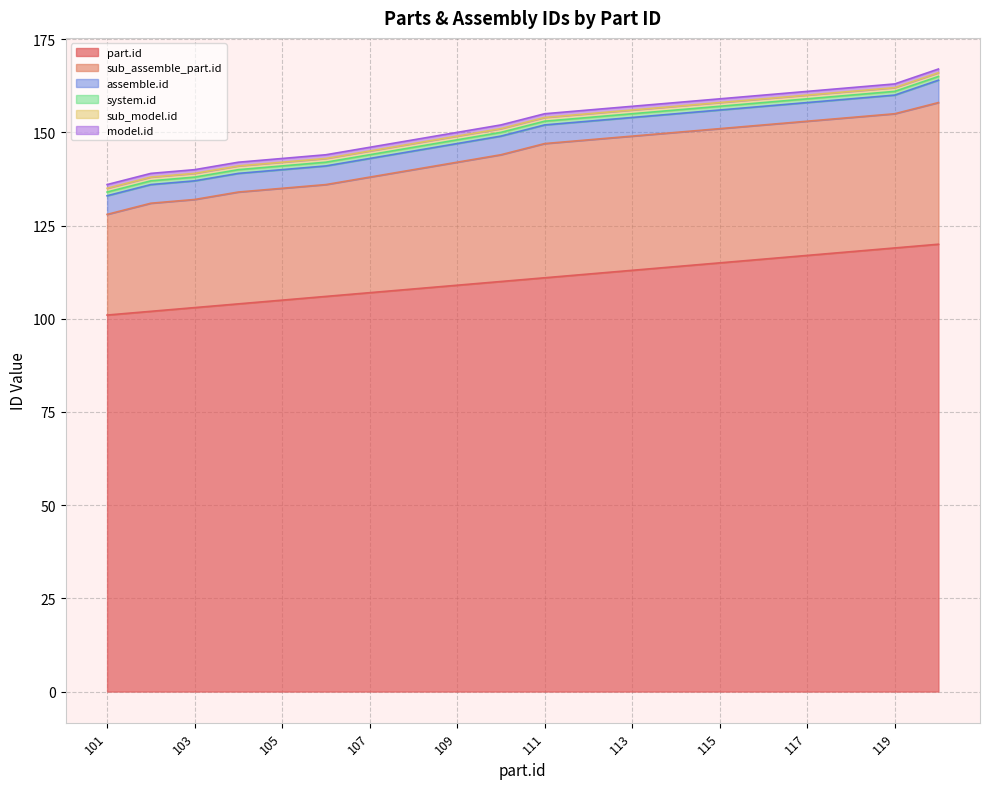

What are all the series names shown in the legend?

part.id, sub_assemble_part.id, assemble.id, system.id, sub_model.id, model.id